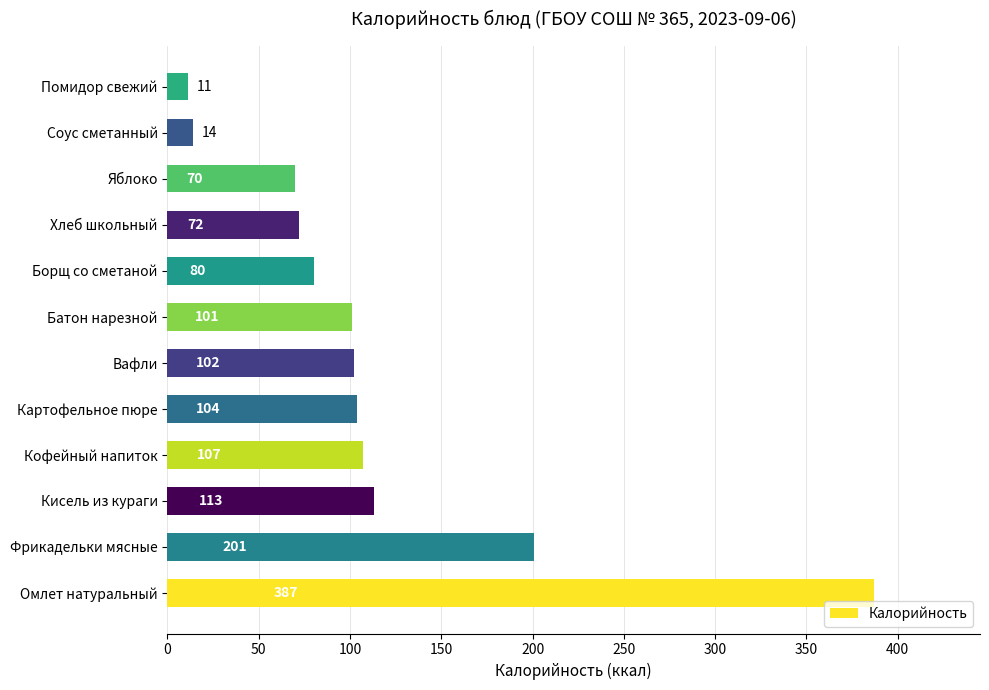

Reading top to bottom, list all the values displayed in this chart.

11	14	70	72	80	101	102	104	107	113	201	387